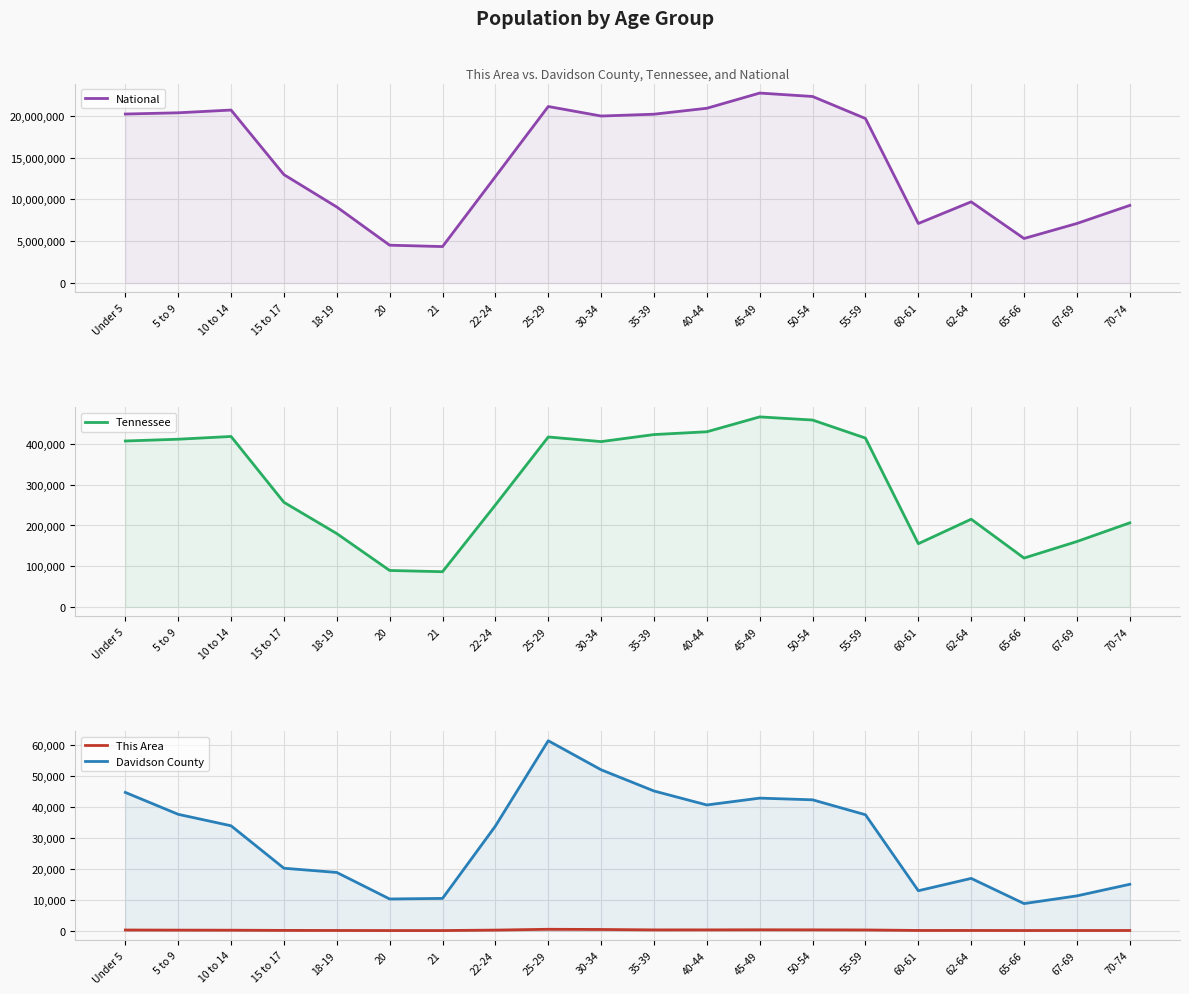

Between 40-44 and 5 to 9, which is larger?

40-44